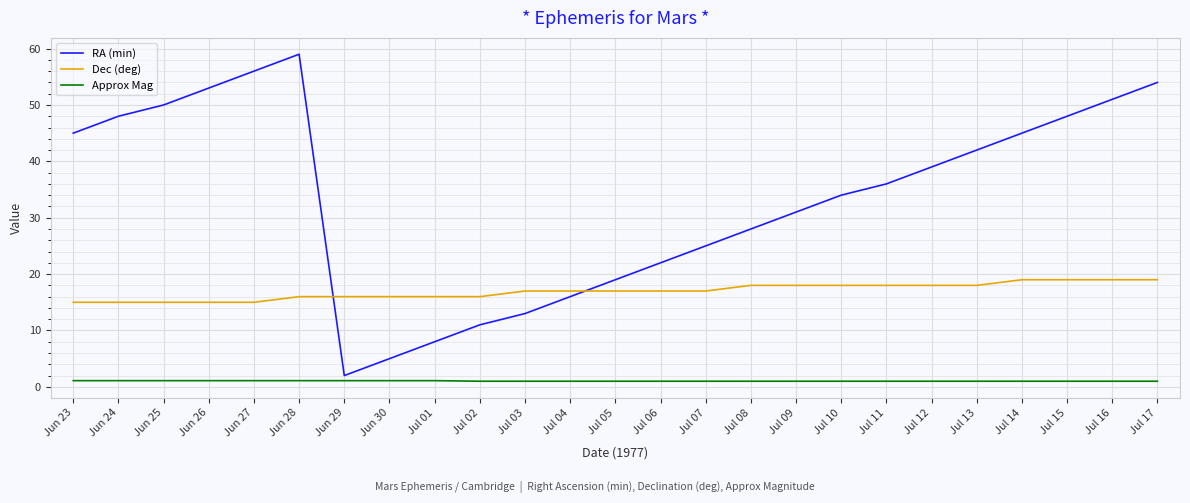

At which category is the sum across all series the highest?

Jun 28